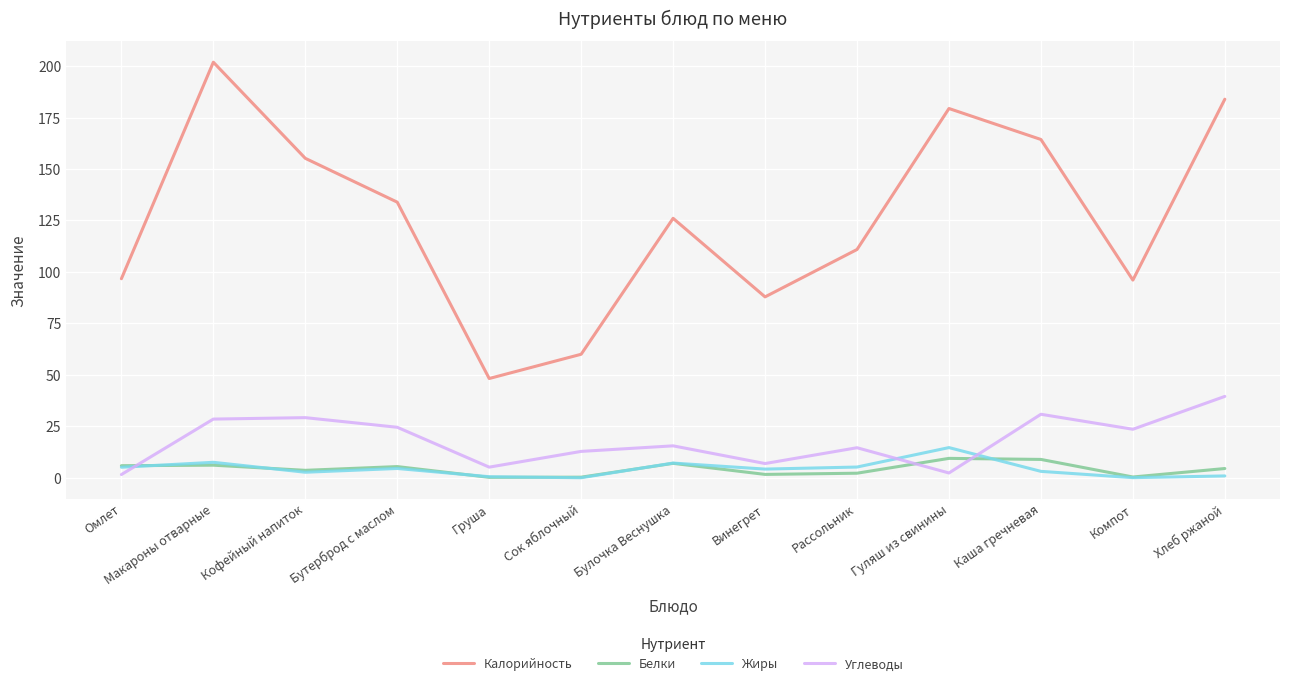

What position from the right is Бутерброд с маслом?

10